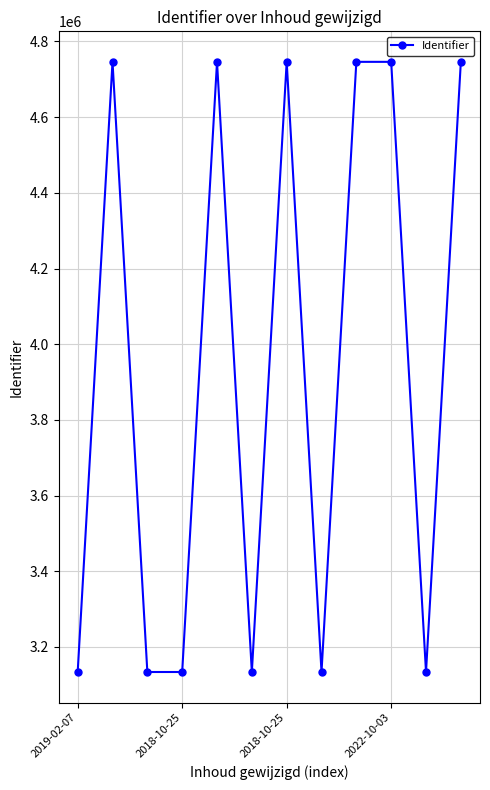

True or false: the data has more than 0 interior local peaks.

True